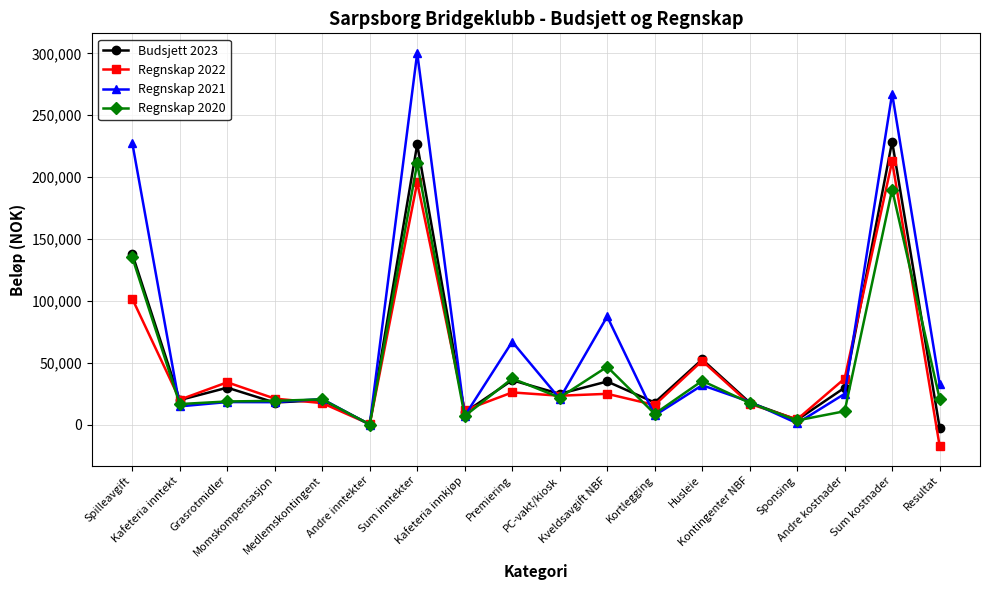

What is the greatest value displayed?

300308